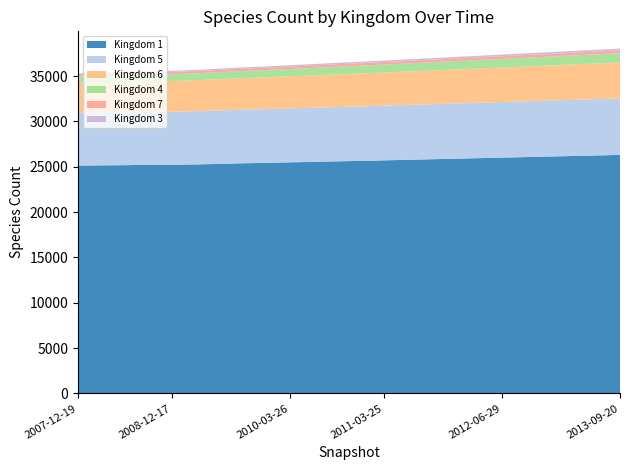

Reading right to left, extract all data points from this chart.

Kingdom 1: 26300	26240	26180	26120	26060	26000	25940	25880	25820	25760	25700	25640	25590	25530	25480	25420	25380	25310	25250	25208	25222	25167	25149	25119
Kingdom 5: 6230	6210	6190	6170	6150	6130	6110	6090	6070	6050	6030	6010	5990	5970	5950	5930	5910	5890	5870	5853	5853	5843	5833	5828
Kingdom 6: 3960	3930	3900	3870	3840	3810	3780	3750	3720	3690	3660	3630	3600	3570	3540	3510	3480	3450	3420	3393	3346	3354	3330	3312
Kingdom 4: 1025	1010	995	980	965	950	935	920	905	890	875	860	845	830	815	800	785	770	755	742	742	741	682	680
Kingdom 7: 309	306	303	300	297	294	291	288	285	282	279	276	273	270	267	264	261	258	255	253	253	253	253	252
Kingdom 3: 202	198	194	190	186	182	178	174	170	166	162	158	154	150	146	142	138	134	130	127	127	127	112	112